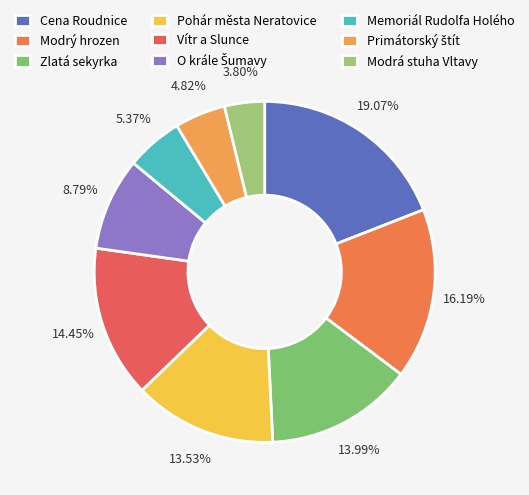

To the nearest percent, what is the difference between the largest and smallest slice percentages?

15%